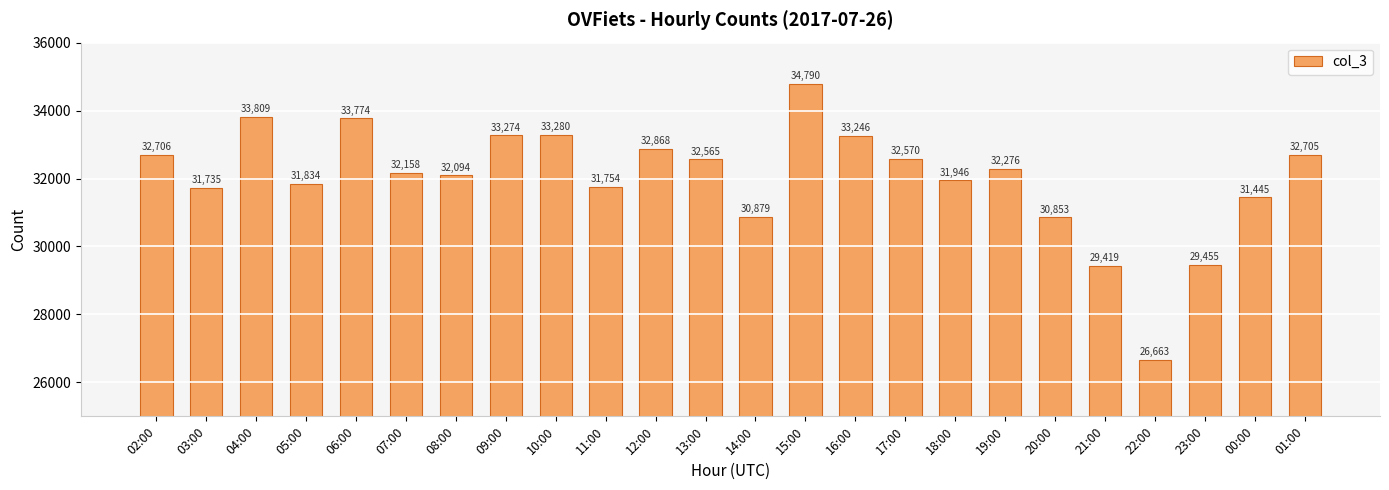

At which label does the data first exceed 32276?

02:00